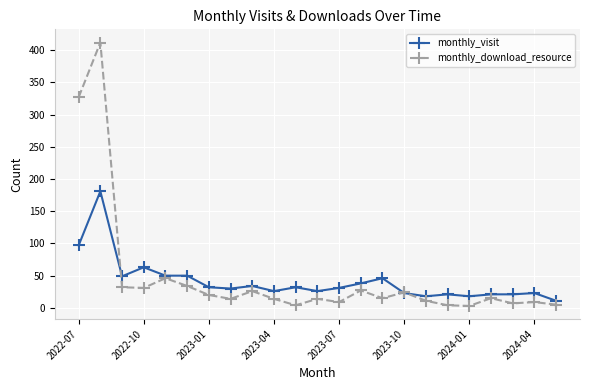

True or false: monthly_download_resource has more than 2 interior local peaks.

True